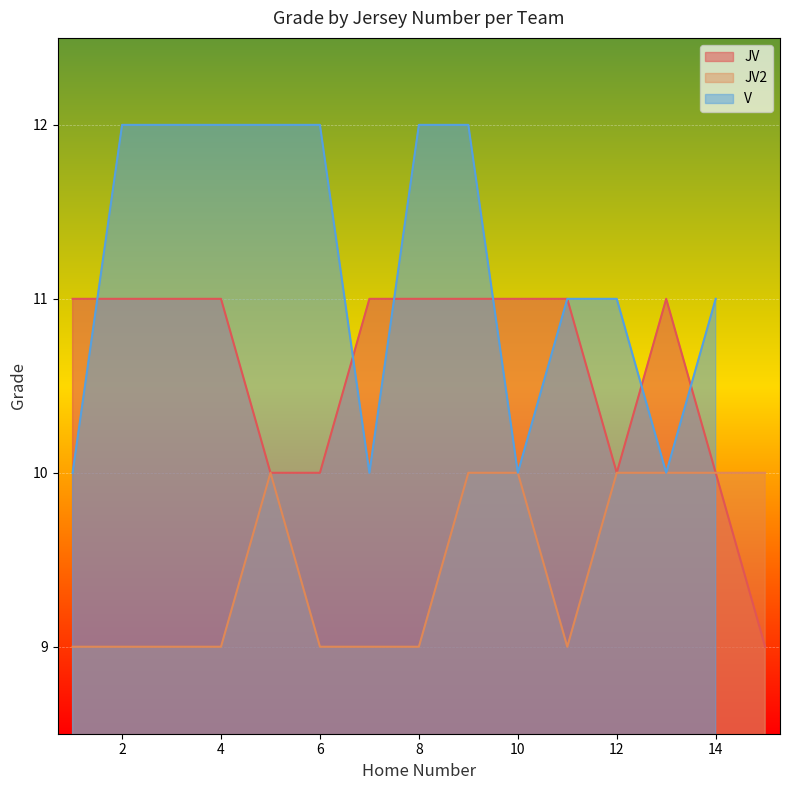

Rank the series by their maximum value, from lowest to highest.

JV2, JV, V